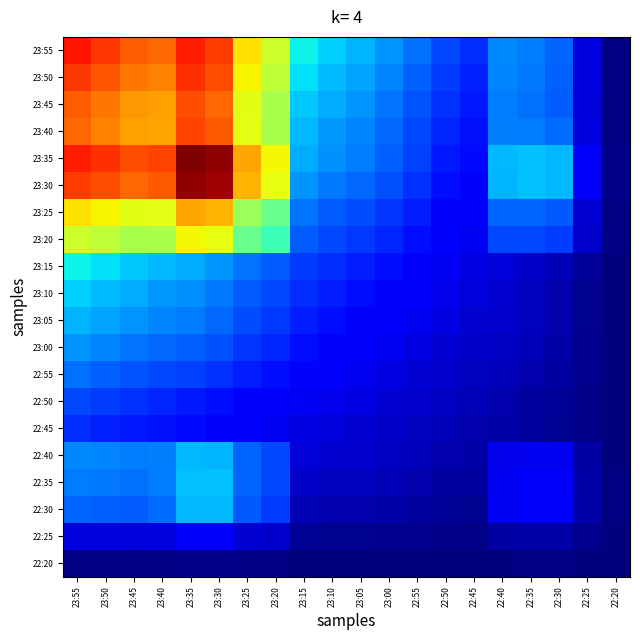

Reading left to right, transcribe all the data shown in this chart.

23:55: 23:55=0.9	23:50=0.8	23:45=0.8	23:40=0.8	23:35=0.9	23:30=0.8	23:25=0.7	23:20=0.6	23:15=0.4	23:10=0.3	23:05=0.3	23:00=0.3	22:55=0.2	22:50=0.2	22:45=0.2	22:40=0.3	22:35=0.2	22:30=0.2	22:25=0.1	22:20=0.0
23:50: 23:55=0.8	23:50=0.8	23:45=0.8	23:40=0.8	23:35=0.9	23:30=0.8	23:25=0.6	23:20=0.6	23:15=0.3	23:10=0.3	23:05=0.3	23:00=0.3	22:55=0.2	22:50=0.2	22:45=0.2	22:40=0.3	22:35=0.2	22:30=0.2	22:25=0.1	22:20=0.0
23:45: 23:55=0.8	23:50=0.8	23:45=0.7	23:40=0.7	23:35=0.8	23:30=0.8	23:25=0.6	23:20=0.6	23:15=0.3	23:10=0.3	23:05=0.3	23:00=0.2	22:55=0.2	22:50=0.2	22:45=0.2	22:40=0.2	22:35=0.2	22:30=0.2	22:25=0.1	22:20=0.0
23:40: 23:55=0.8	23:50=0.8	23:45=0.7	23:40=0.7	23:35=0.8	23:30=0.8	23:25=0.6	23:20=0.6	23:15=0.3	23:10=0.3	23:05=0.3	23:00=0.2	22:55=0.2	22:50=0.2	22:45=0.1	22:40=0.3	22:35=0.2	22:30=0.2	22:25=0.1	22:20=0.0
23:35: 23:55=0.9	23:50=0.9	23:45=0.8	23:40=0.8	23:35=1.0	23:30=1.0	23:25=0.7	23:20=0.6	23:15=0.3	23:10=0.3	23:05=0.2	23:00=0.2	22:55=0.2	22:50=0.2	22:45=0.1	22:40=0.3	22:35=0.3	22:30=0.3	22:25=0.1	22:20=0.0
23:30: 23:55=0.8	23:50=0.8	23:45=0.8	23:40=0.8	23:35=1.0	23:30=1.0	23:25=0.7	23:20=0.6	23:15=0.3	23:10=0.2	23:05=0.2	23:00=0.2	22:55=0.2	22:50=0.1	22:45=0.1	22:40=0.3	22:35=0.3	22:30=0.3	22:25=0.1	22:20=0.0
23:25: 23:55=0.7	23:50=0.6	23:45=0.6	23:40=0.6	23:35=0.7	23:30=0.7	23:25=0.5	23:20=0.5	23:15=0.2	23:10=0.2	23:05=0.2	23:00=0.2	22:55=0.2	22:50=0.1	22:45=0.1	22:40=0.2	22:35=0.2	22:30=0.2	22:25=0.1	22:20=0.0
23:20: 23:55=0.6	23:50=0.6	23:45=0.6	23:40=0.6	23:35=0.6	23:30=0.6	23:25=0.5	23:20=0.4	23:15=0.2	23:10=0.2	23:05=0.2	23:00=0.2	22:55=0.1	22:50=0.1	22:45=0.1	22:40=0.2	22:35=0.2	22:30=0.2	22:25=0.1	22:20=0.0
23:15: 23:55=0.4	23:50=0.3	23:45=0.3	23:40=0.3	23:35=0.3	23:30=0.3	23:25=0.2	23:20=0.2	23:15=0.2	23:10=0.2	23:05=0.2	23:00=0.1	22:55=0.1	22:50=0.1	22:45=0.1	22:40=0.1	22:35=0.1	22:30=0.0	22:25=0.0	22:20=0.0
23:10: 23:55=0.3	23:50=0.3	23:45=0.3	23:40=0.3	23:35=0.3	23:30=0.2	23:25=0.2	23:20=0.2	23:15=0.2	23:10=0.2	23:05=0.1	23:00=0.1	22:55=0.1	22:50=0.1	22:45=0.1	22:40=0.1	22:35=0.1	22:30=0.0	22:25=0.0	22:20=0.0
23:05: 23:55=0.3	23:50=0.3	23:45=0.3	23:40=0.3	23:35=0.2	23:30=0.2	23:25=0.2	23:20=0.2	23:15=0.2	23:10=0.1	23:05=0.1	23:00=0.1	22:55=0.1	22:50=0.1	22:45=0.1	22:40=0.1	22:35=0.1	22:30=0.0	22:25=0.0	22:20=0.0
23:00: 23:55=0.3	23:50=0.3	23:45=0.2	23:40=0.2	23:35=0.2	23:30=0.2	23:25=0.2	23:20=0.2	23:15=0.1	23:10=0.1	23:05=0.1	23:00=0.1	22:55=0.1	22:50=0.1	22:45=0.1	22:40=0.1	22:35=0.0	22:30=0.0	22:25=0.0	22:20=0.0
22:55: 23:55=0.2	23:50=0.2	23:45=0.2	23:40=0.2	23:35=0.2	23:30=0.2	23:25=0.2	23:20=0.1	23:15=0.1	23:10=0.1	23:05=0.1	23:00=0.1	22:55=0.1	22:50=0.1	22:45=0.1	22:40=0.1	22:35=0.0	22:30=0.0	22:25=0.0	22:20=0.0
22:50: 23:55=0.2	23:50=0.2	23:45=0.2	23:40=0.2	23:35=0.2	23:30=0.1	23:25=0.1	23:20=0.1	23:15=0.1	23:10=0.1	23:05=0.1	23:00=0.1	22:55=0.1	22:50=0.1	22:45=0.0	22:40=0.0	22:35=0.0	22:30=0.0	22:25=0.0	22:20=0.0
22:45: 23:55=0.2	23:50=0.2	23:45=0.2	23:40=0.1	23:35=0.1	23:30=0.1	23:25=0.1	23:20=0.1	23:15=0.1	23:10=0.1	23:05=0.1	23:00=0.1	22:55=0.1	22:50=0.0	22:45=0.0	22:40=0.0	22:35=0.0	22:30=0.0	22:25=0.0	22:20=0.0
22:40: 23:55=0.3	23:50=0.3	23:45=0.2	23:40=0.3	23:35=0.3	23:30=0.3	23:25=0.2	23:20=0.2	23:15=0.1	23:10=0.1	23:05=0.1	23:00=0.1	22:55=0.1	22:50=0.0	22:45=0.0	22:40=0.1	22:35=0.1	22:30=0.1	22:25=0.0	22:20=0.0
22:35: 23:55=0.2	23:50=0.2	23:45=0.2	23:40=0.2	23:35=0.3	23:30=0.3	23:25=0.2	23:20=0.2	23:15=0.1	23:10=0.1	23:05=0.1	23:00=0.0	22:55=0.0	22:50=0.0	22:45=0.0	22:40=0.1	22:35=0.1	22:30=0.1	22:25=0.0	22:20=0.0
22:30: 23:55=0.2	23:50=0.2	23:45=0.2	23:40=0.2	23:35=0.3	23:30=0.3	23:25=0.2	23:20=0.2	23:15=0.0	23:10=0.0	23:05=0.0	23:00=0.0	22:55=0.0	22:50=0.0	22:45=0.0	22:40=0.1	22:35=0.1	22:30=0.1	22:25=0.0	22:20=0.0
22:25: 23:55=0.1	23:50=0.1	23:45=0.1	23:40=0.1	23:35=0.1	23:30=0.1	23:25=0.1	23:20=0.1	23:15=0.0	23:10=0.0	23:05=0.0	23:00=0.0	22:55=0.0	22:50=0.0	22:45=0.0	22:40=0.0	22:35=0.0	22:30=0.0	22:25=0.0	22:20=0.0
22:20: 23:55=0.0	23:50=0.0	23:45=0.0	23:40=0.0	23:35=0.0	23:30=0.0	23:25=0.0	23:20=0.0	23:15=0.0	23:10=0.0	23:05=0.0	23:00=0.0	22:55=0.0	22:50=0.0	22:45=0.0	22:40=0.0	22:35=0.0	22:30=0.0	22:25=0.0	22:20=0.0